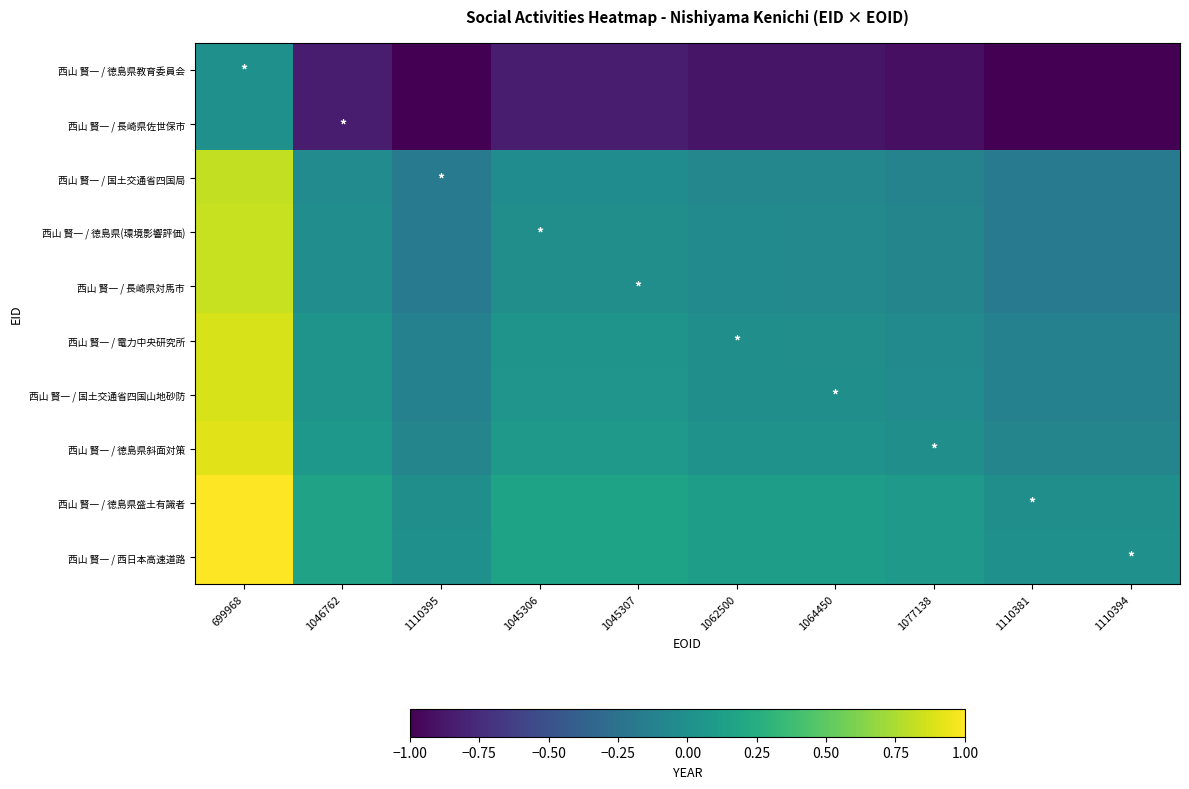

Reading left to right, transcribe all the data shown in this chart.

西山 賢一 / 徳島県教育委員会: 699968=0.0	1046762=-0.8	1110395=-1.0	1045306=-0.8	1045307=-0.8	1062500=-0.9	1064450=-0.9	1077138=-0.9	1110381=-1.0	1110394=-1.0
西山 賢一 / 長崎県佐世保市: 699968=0.0	1046762=-0.8	1110395=-1.0	1045306=-0.8	1045307=-0.8	1062500=-0.9	1064450=-0.9	1077138=-0.9	1110381=-1.0	1110394=-1.0
西山 賢一 / 国土交通省四国局: 699968=0.8	1046762=-0.0	1110395=-0.2	1045306=-0.0	1045307=-0.0	1062500=-0.1	1064450=-0.1	1077138=-0.1	1110381=-0.2	1110394=-0.2
西山 賢一 / 徳島県(環境影響評価): 699968=0.8	1046762=-0.0	1110395=-0.2	1045306=-0.0	1045307=-0.0	1062500=-0.1	1064450=-0.1	1077138=-0.1	1110381=-0.2	1110394=-0.2
西山 賢一 / 長崎県対馬市: 699968=0.8	1046762=-0.0	1110395=-0.2	1045306=-0.0	1045307=-0.0	1062500=-0.1	1064450=-0.1	1077138=-0.1	1110381=-0.2	1110394=-0.2
西山 賢一 / 電力中央研究所: 699968=0.9	1046762=0.0	1110395=-0.1	1045306=0.0	1045307=0.0	1062500=-0.0	1064450=-0.0	1077138=-0.0	1110381=-0.1	1110394=-0.1
西山 賢一 / 国土交通省四国山地砂防: 699968=0.9	1046762=0.0	1110395=-0.1	1045306=0.0	1045307=0.0	1062500=-0.0	1064450=-0.0	1077138=-0.0	1110381=-0.1	1110394=-0.1
西山 賢一 / 徳島県斜面対策: 699968=0.9	1046762=0.1	1110395=-0.1	1045306=0.1	1045307=0.1	1062500=0.0	1064450=0.0	1077138=-0.0	1110381=-0.1	1110394=-0.1
西山 賢一 / 徳島県盛土有識者: 699968=1.0	1046762=0.2	1110395=-0.0	1045306=0.2	1045307=0.2	1062500=0.1	1064450=0.1	1077138=0.1	1110381=-0.0	1110394=-0.0
西山 賢一 / 西日本高速道路: 699968=1.0	1046762=0.2	1110395=0.0	1045306=0.2	1045307=0.2	1062500=0.1	1064450=0.1	1077138=0.1	1110381=0.0	1110394=0.0